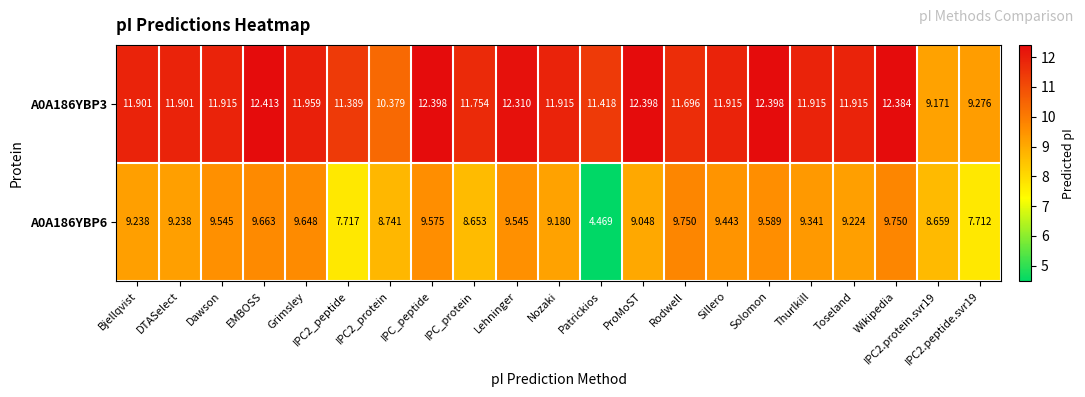

What is the difference between the highest and lowest values at Rodwell?

1.9